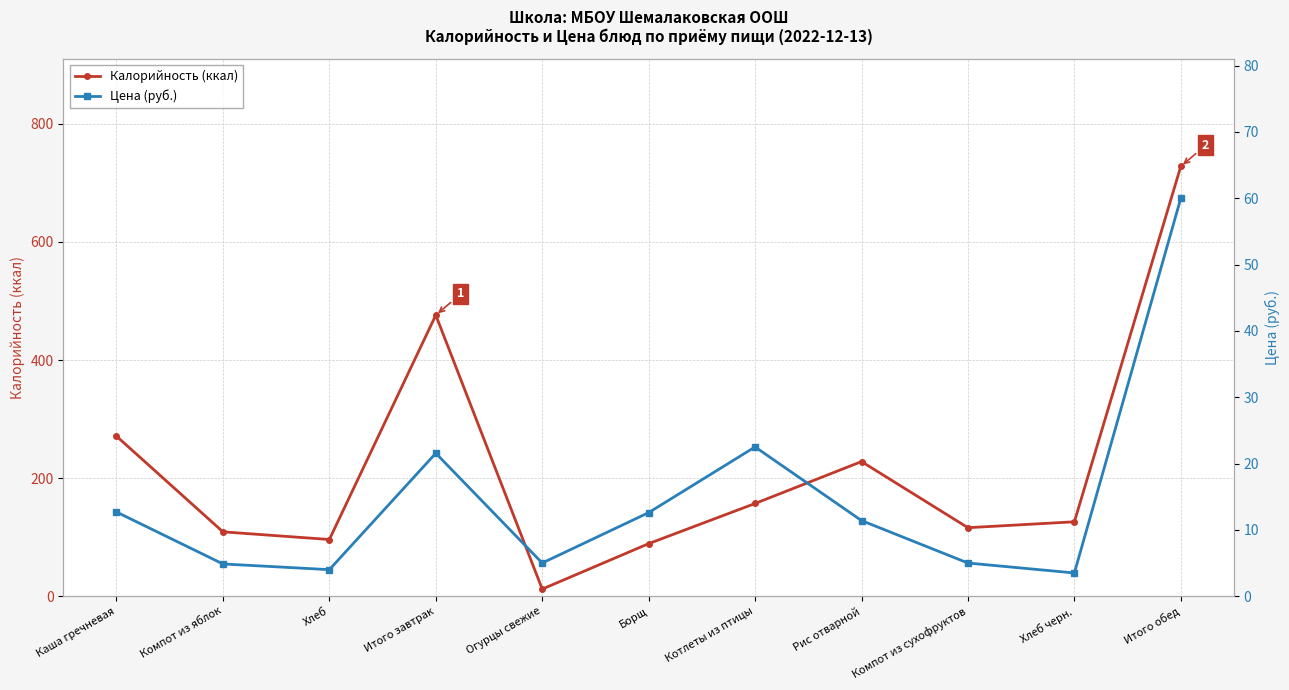

What is the value of the Калорийность (ккал) point at the 3rd from the left?

96